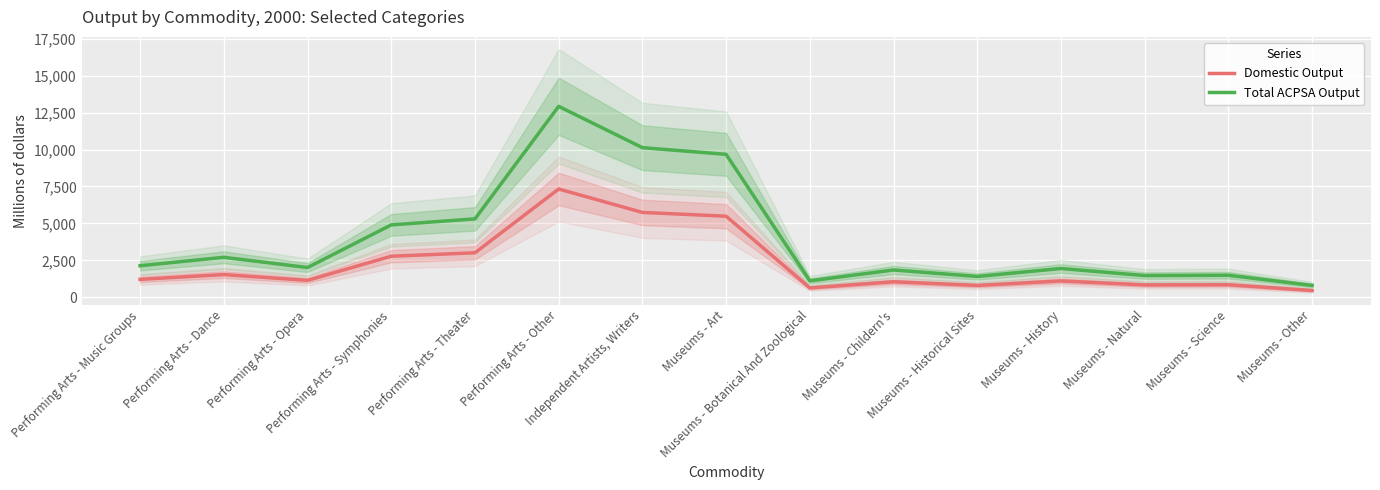

What position from the left is Museums - Natural?

13